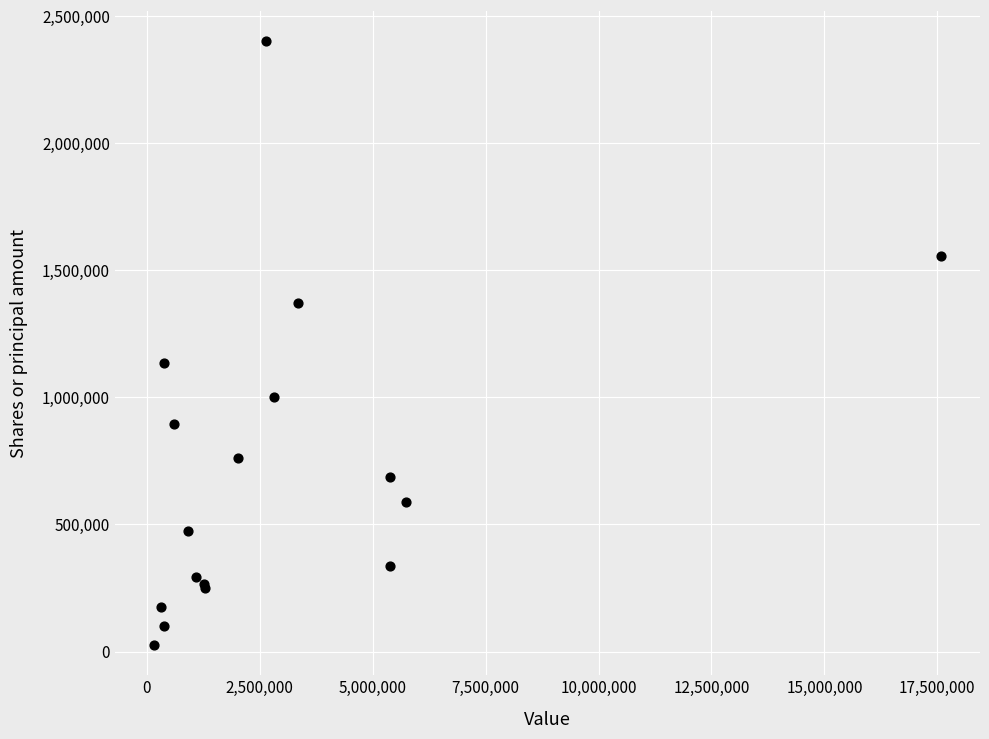

What Y value in the scatter plot is closest to 1213651?

1137274